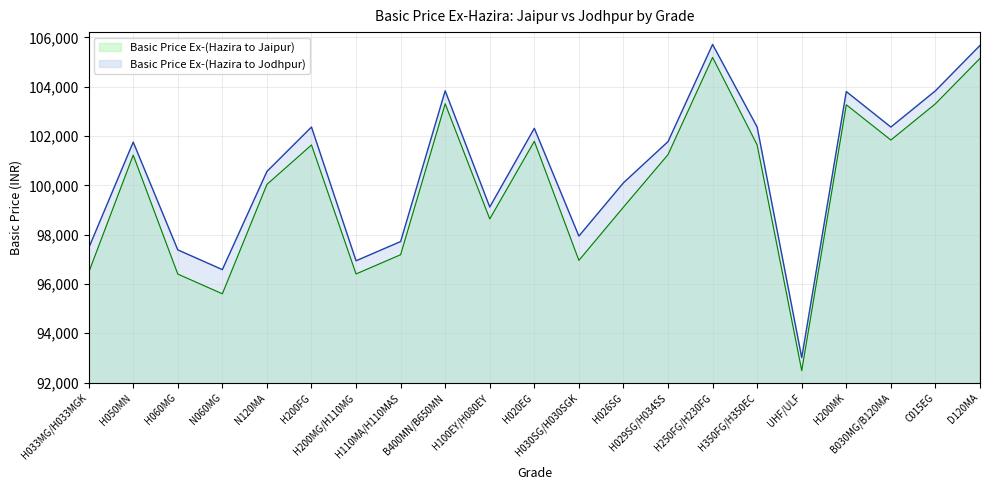

Between H033MG/H033MGK and H200MG/H110MG, which is larger?

H033MG/H033MGK